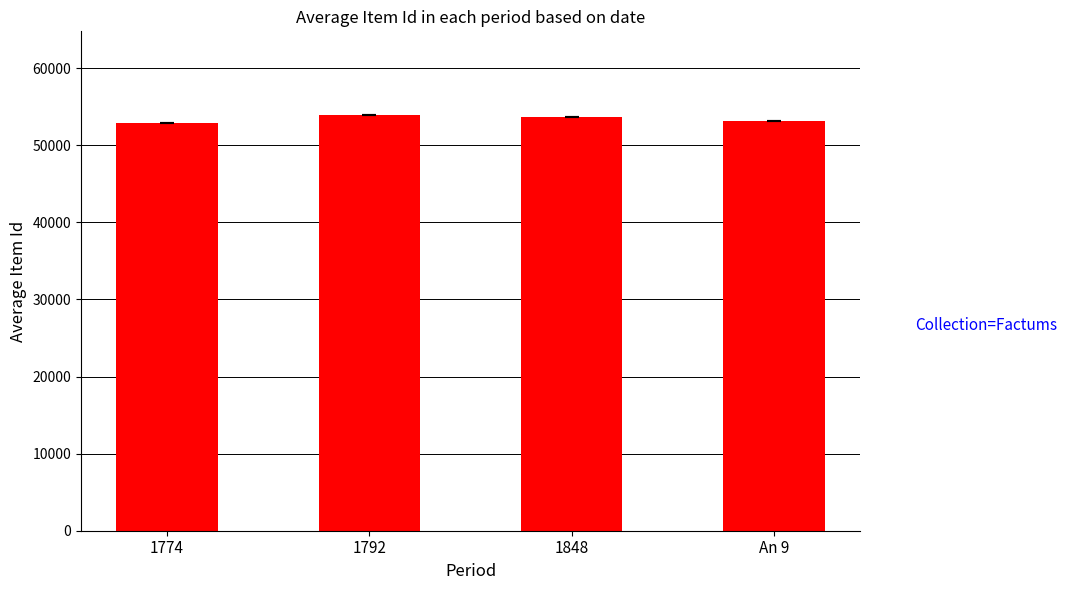

What is the label of the 1st bar from the right?

An 9